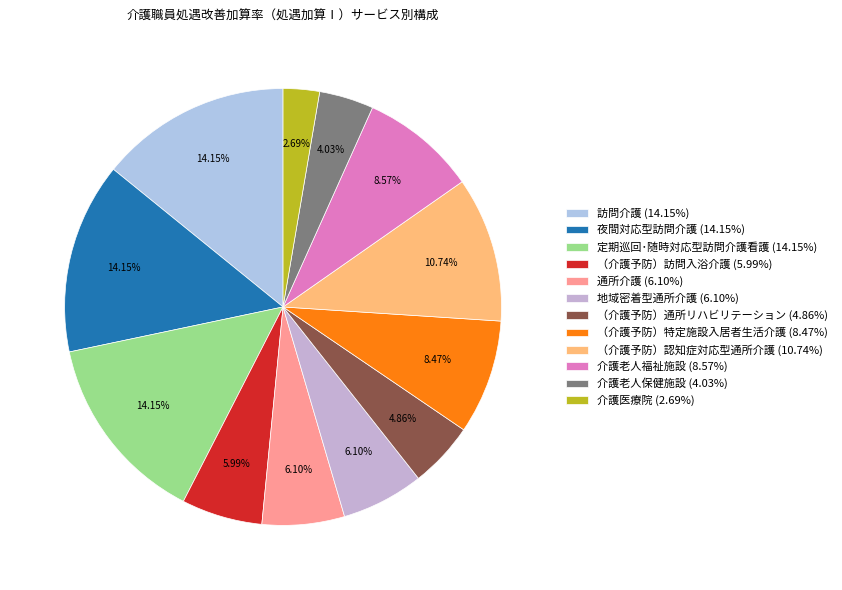

What percentage do （介護予防）認知症対応型通所介護 and 介護老人福祉施設 together represent?

19.3%